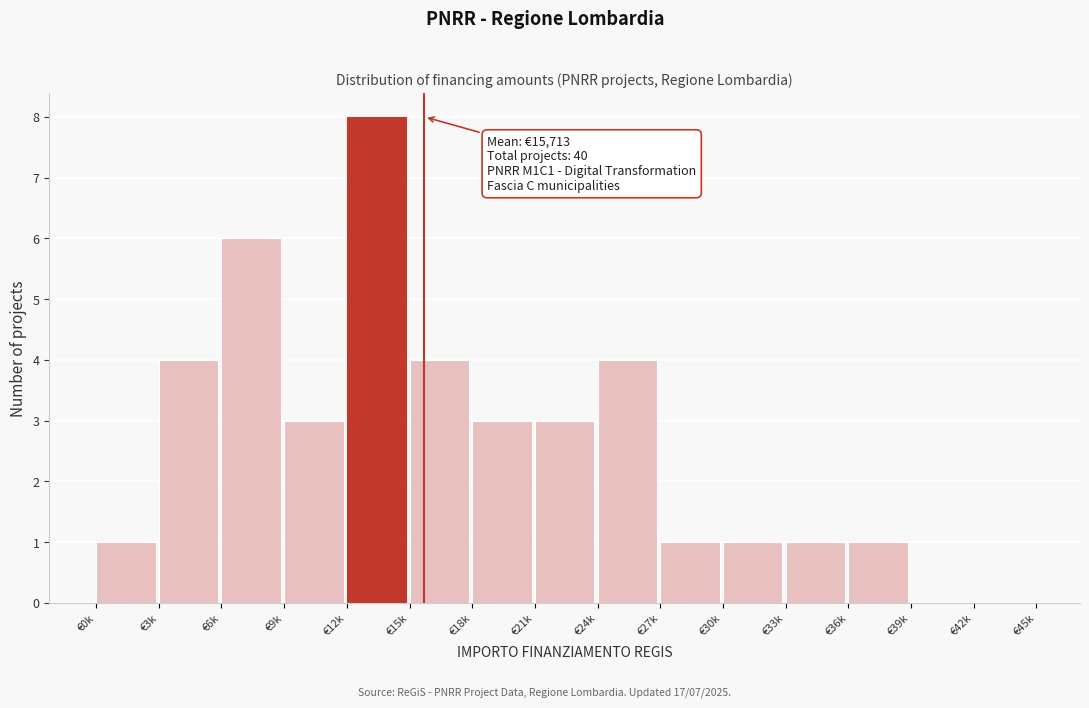

Reading left to right, what are all the values shown in this chart?

€0k=1	€3k=4	€6k=6	€9k=3	€12k=8	€15k=4	€18k=3	€21k=3	€24k=4	€27k=1	€30k=1	€33k=1	€36k=1	€39k=0	€42k=0